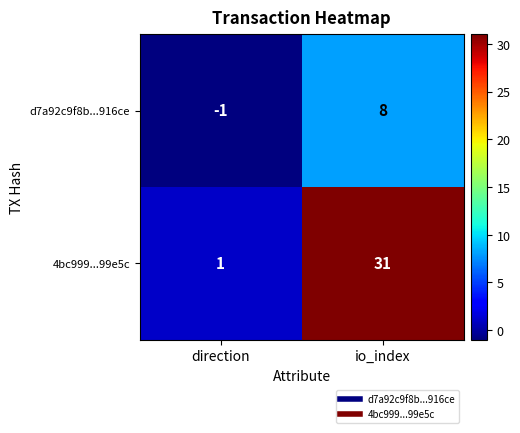

Reading left to right, what are all the values shown in this chart?

d7a92c9f8b...916ce: -1	8
4bc999...99e5c: 1	31